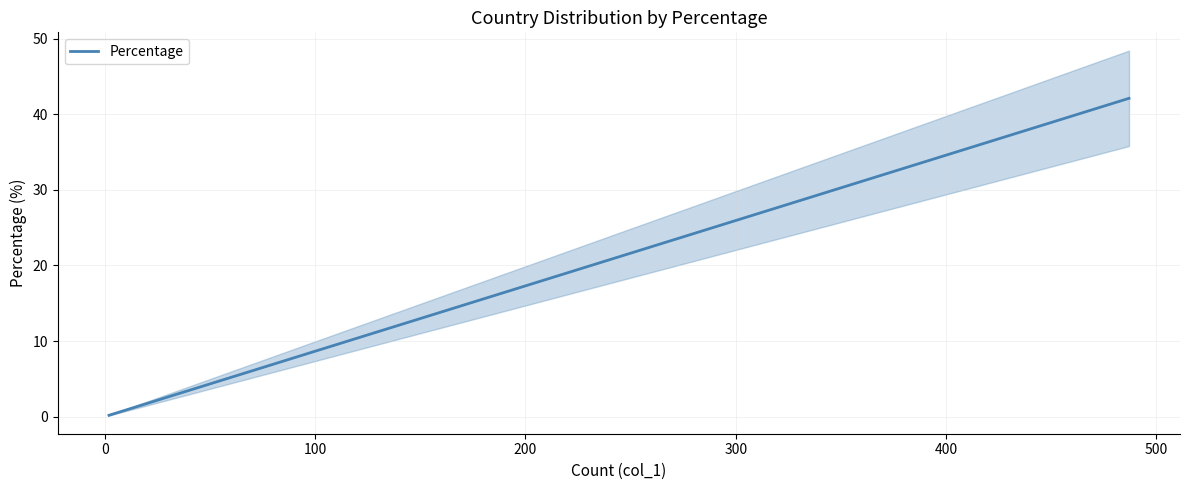

How many lines are shown in the chart?

1